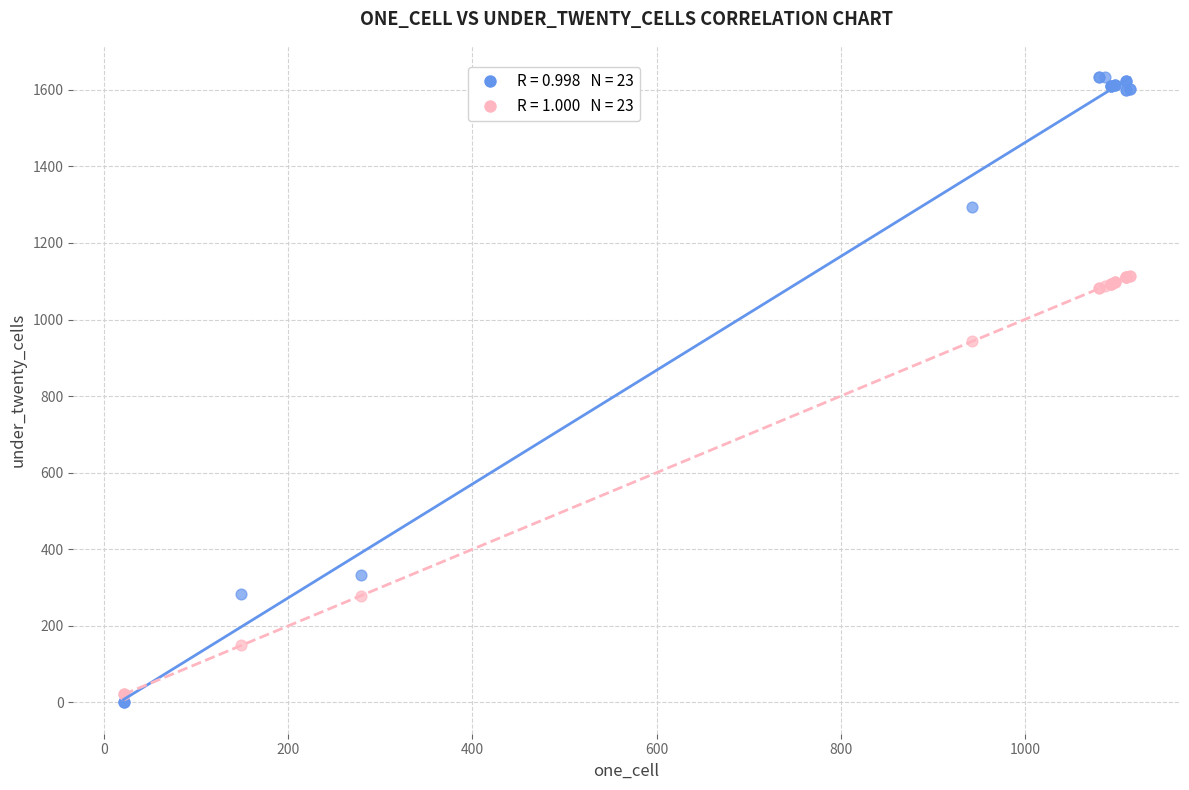

Across all series, what Y value is closest to 816?

943